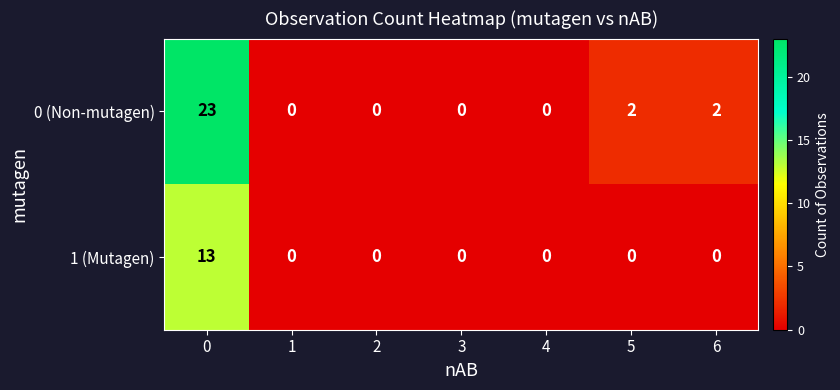

Is it true that 0 (Non-mutagen) equals 0 at 4?

True